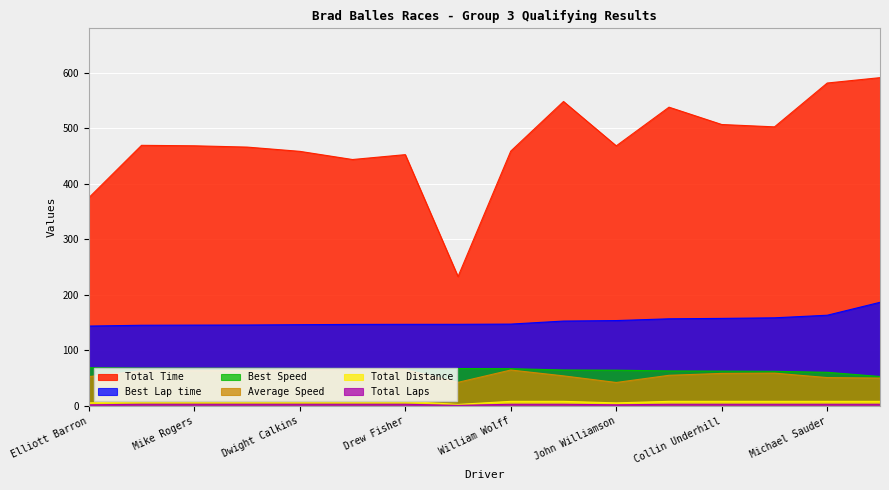

What is the maximum value shown in the chart?

591.4